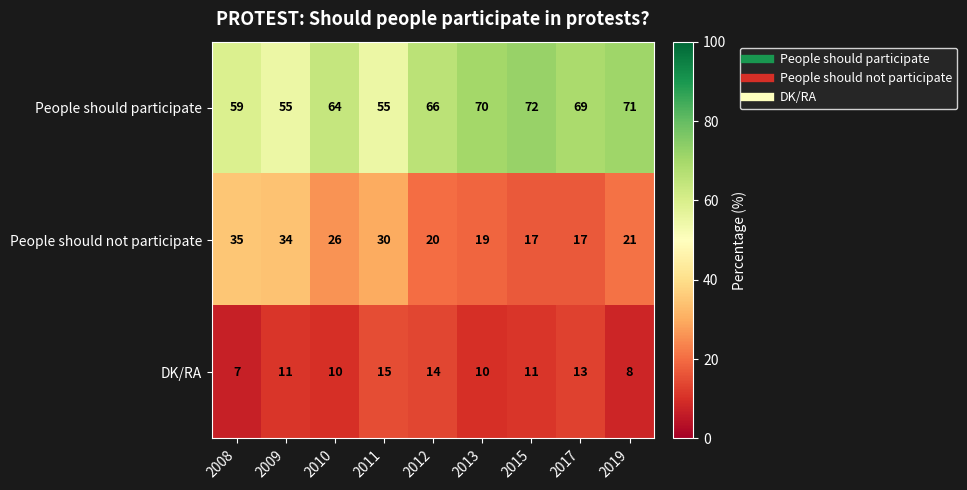

Which series changed the most between 2013 and 2017?

DK/RA